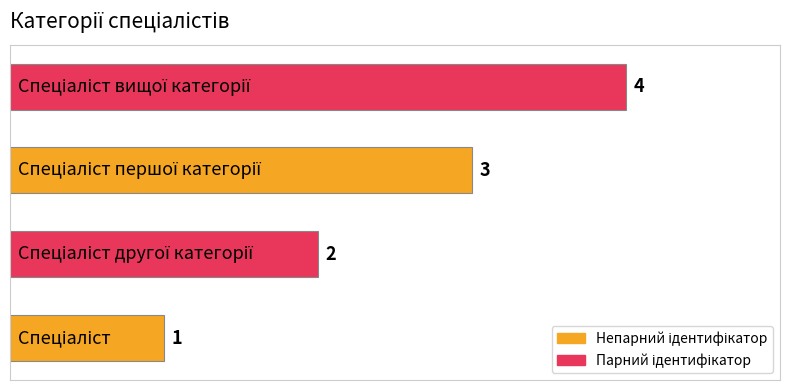

How many categories are shown in the chart?

4